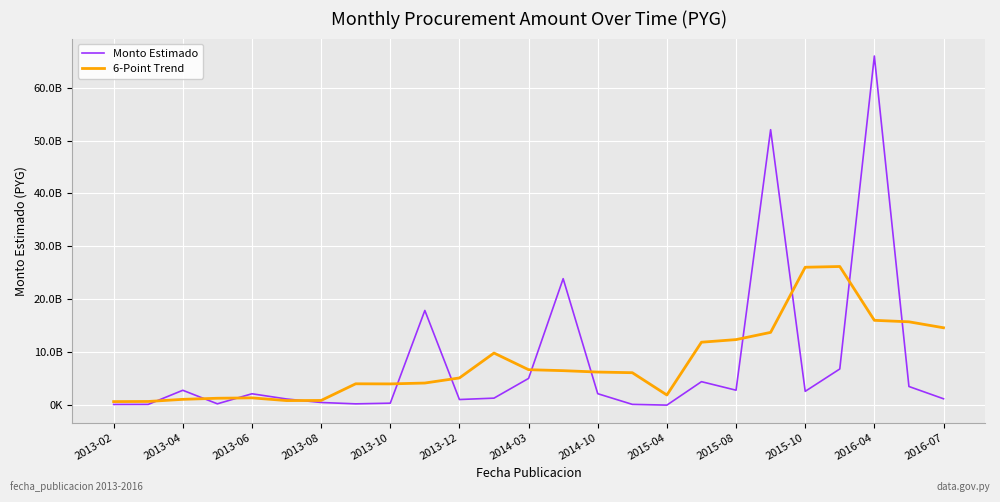

Does the chart have visible grid lines?

Yes